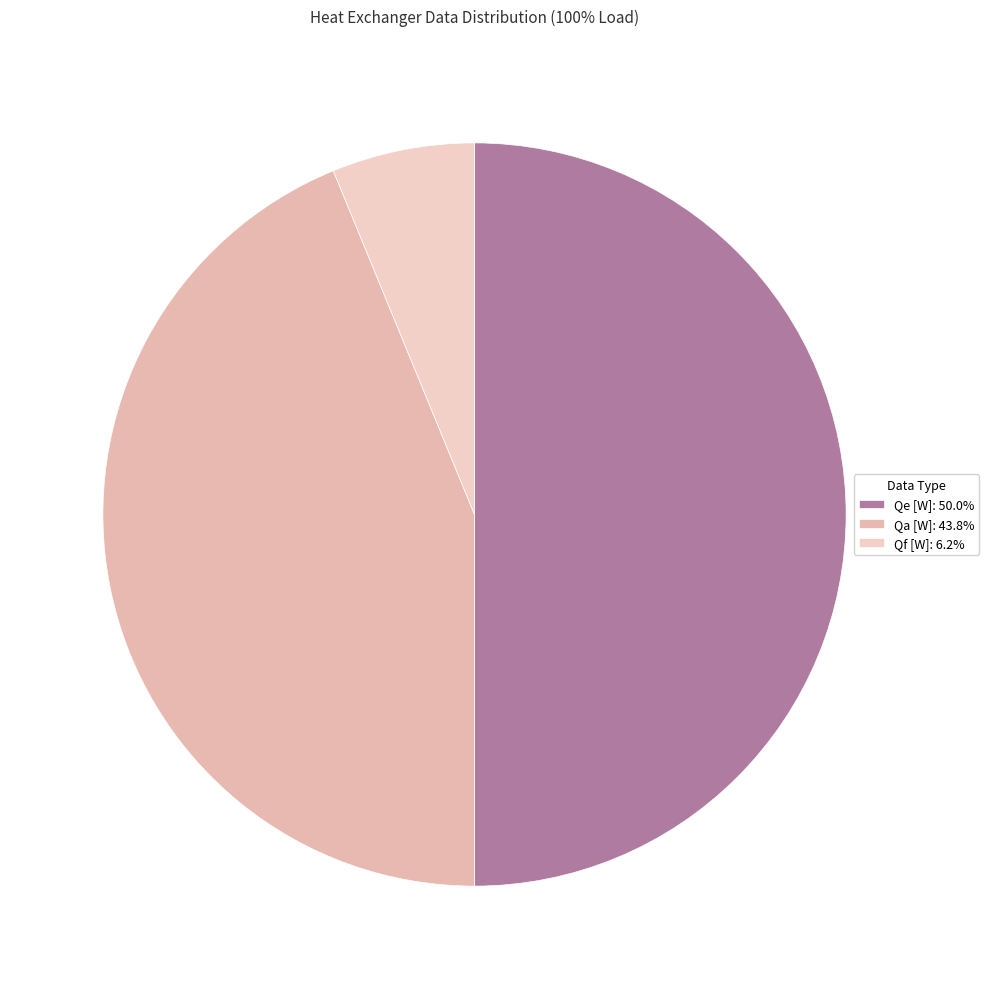

Count the number of slices in the pie.

3